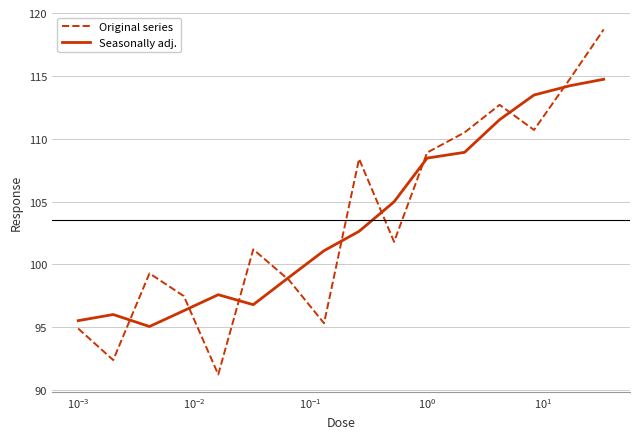

Rank the series by their maximum value, from lowest to highest.

Seasonally adj., Original series